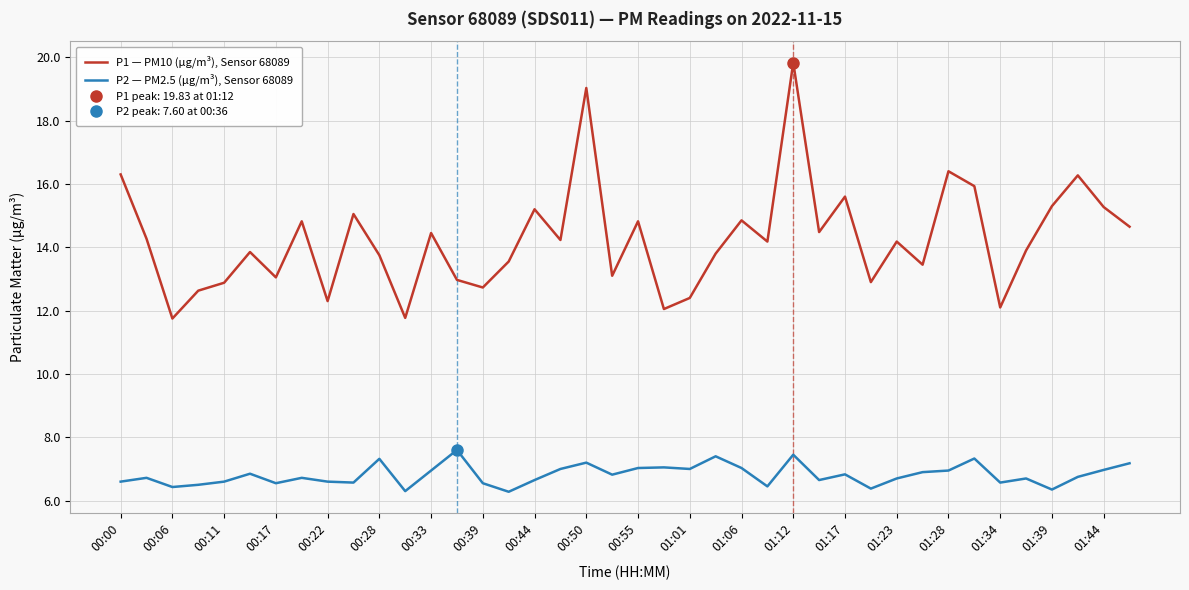

What is the minimum value shown in the chart?

6.3